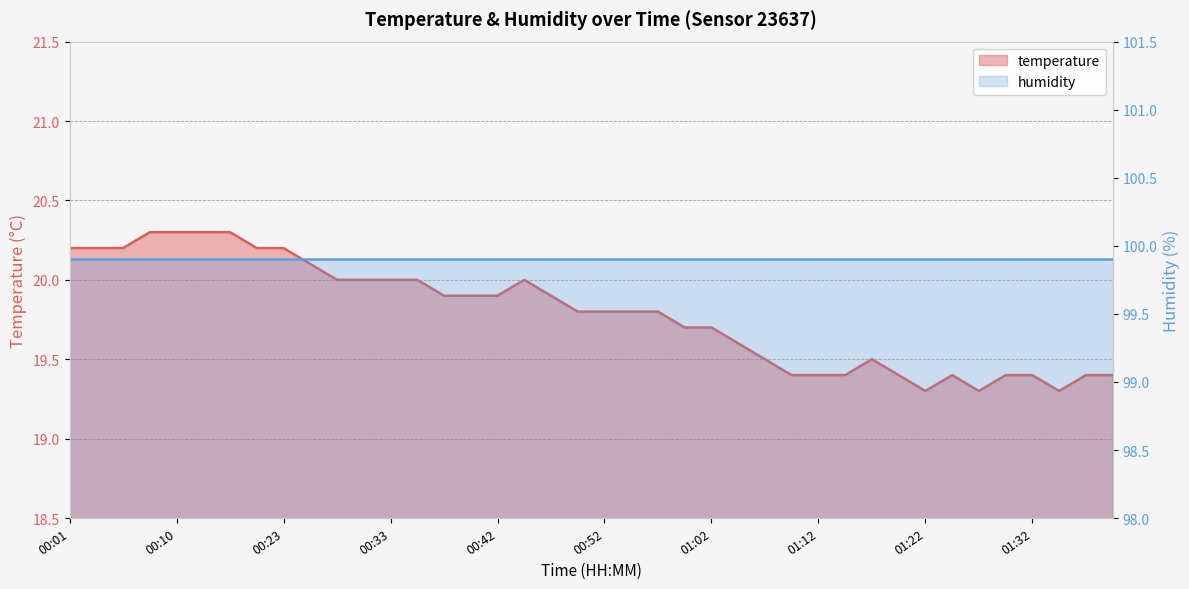

How many values are between 19 and 20?

30